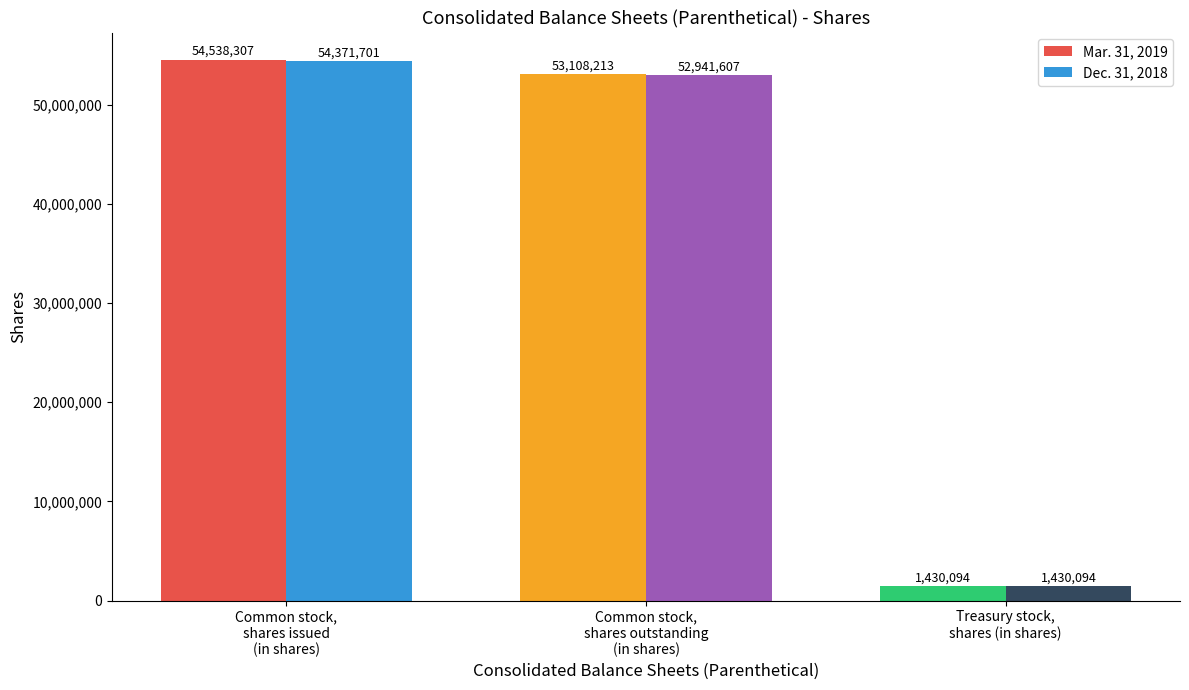

Reading left to right, transcribe all the data shown in this chart.

Mar. 31, 2019: 54538307	53108213	1430094
Dec. 31, 2018: 54371701	52941607	1430094